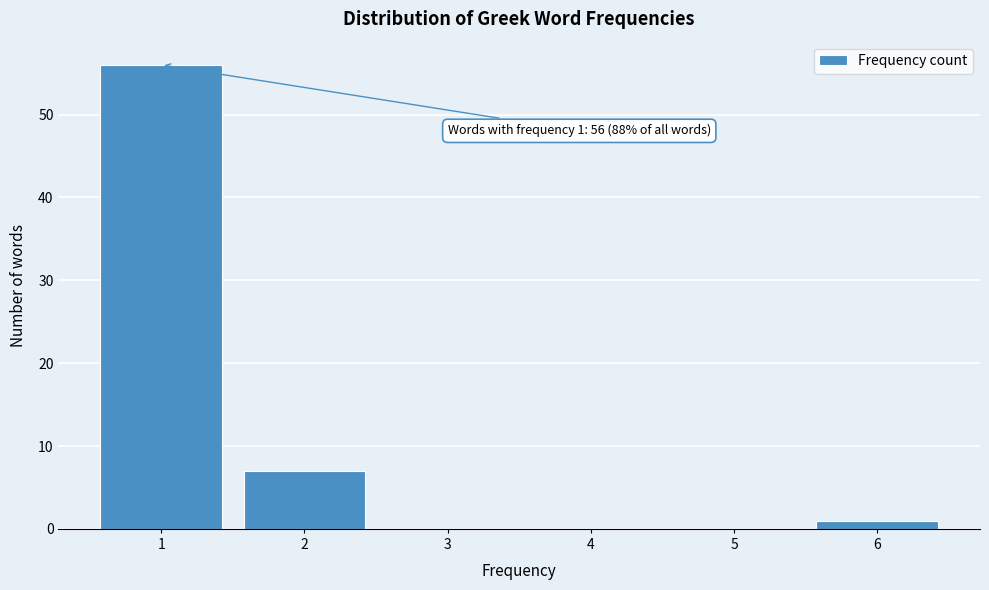

Over which range of the x-axis is the bar tallest?

0.5 to 1.5